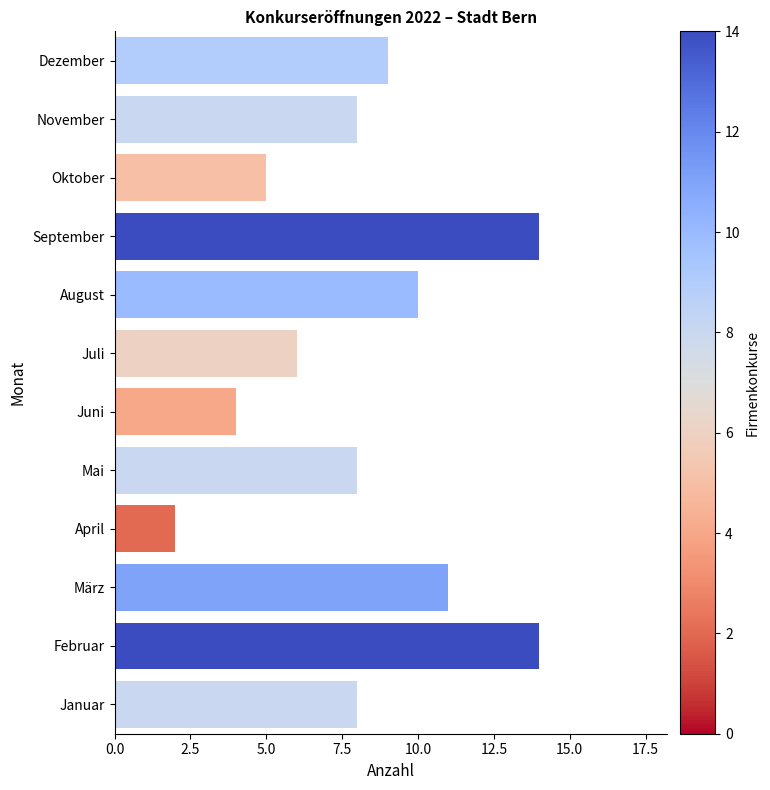

Is it true that the value at Dezember is 3?

False